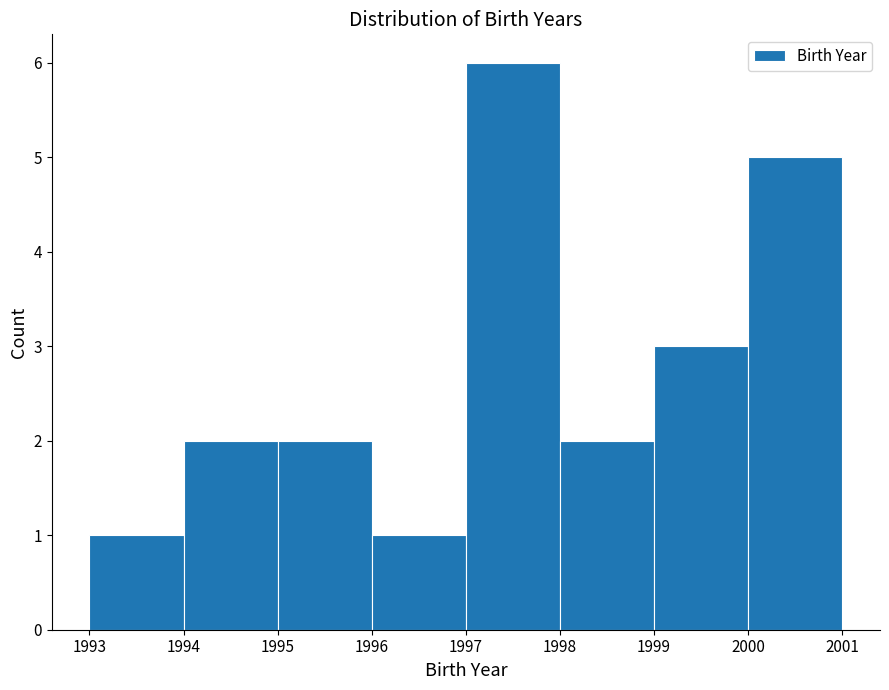

Reading left to right, transcribe this chart: for each bar, give the range it covers on the x-axis and its height. The values are not printed on the chart, so give them approximately, as read against the axis.

1993 to 1994: 1
1994 to 1995: 2
1995 to 1996: 2
1996 to 1997: 1
1997 to 1998: 6
1998 to 1999: 2
1999 to 2000: 3
2000 to 2001: 5